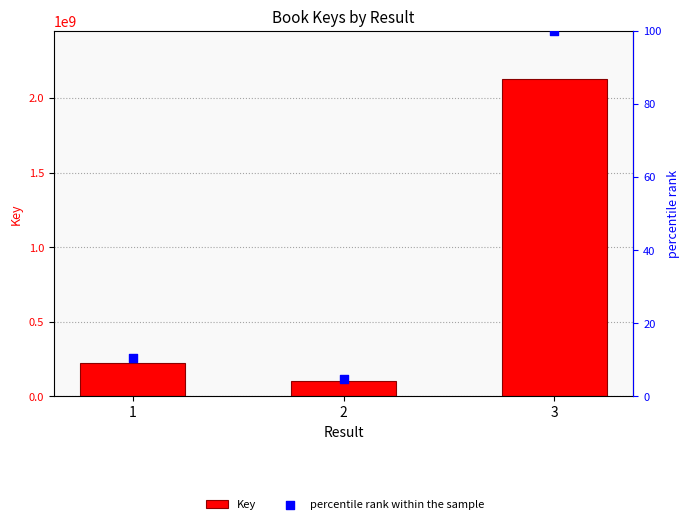

Which series contains the lowest Y value?

percentile rank within the sample